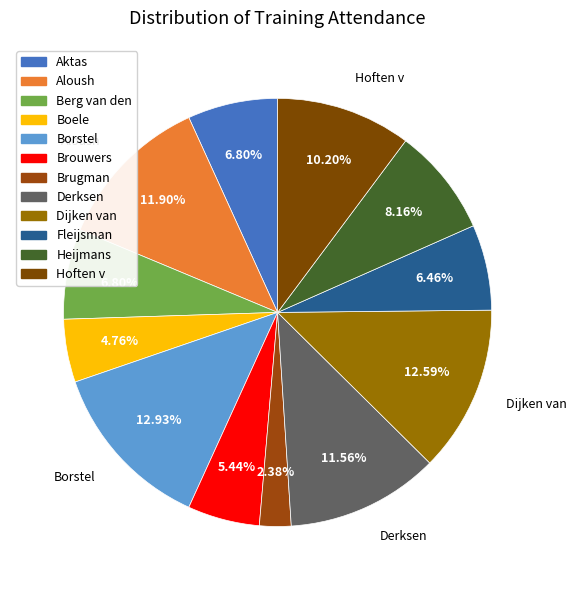

Count the number of slices in the pie.

12